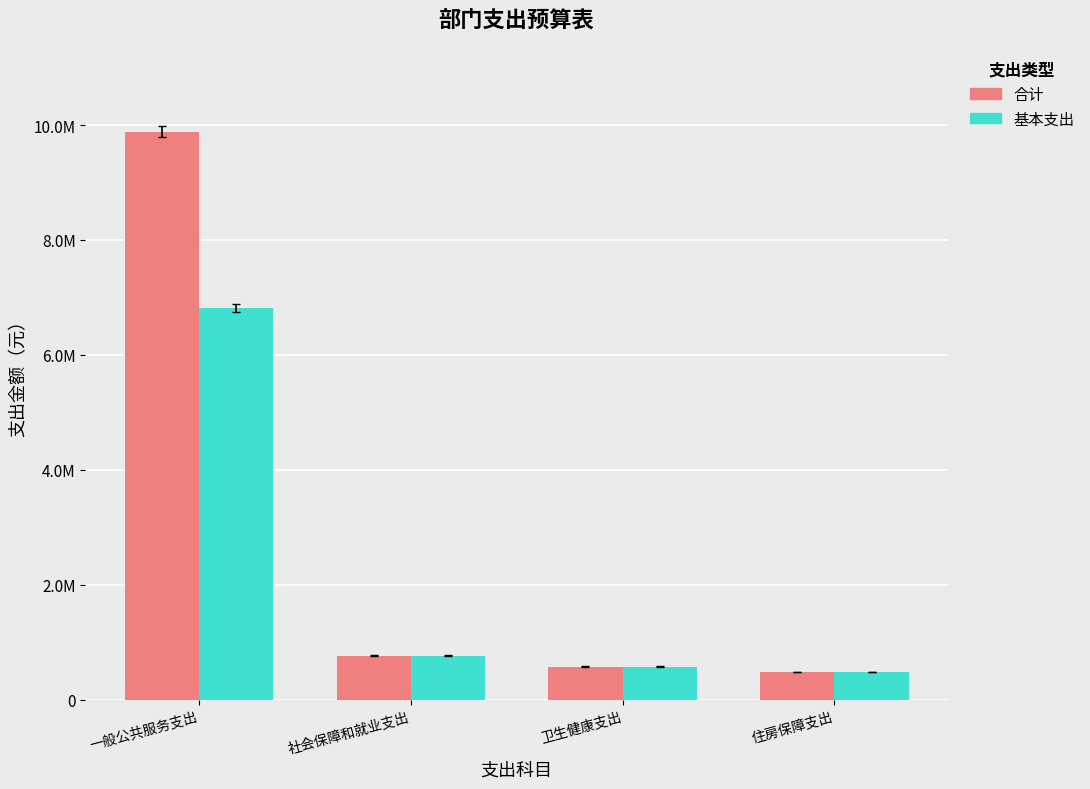

What is the value of the 合计 bar at the 4th from the left?

488196.5